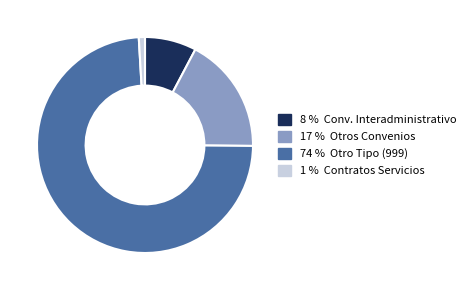

True or false: 74 % Otro Tipo (999) accounts for 87% of the total.

False